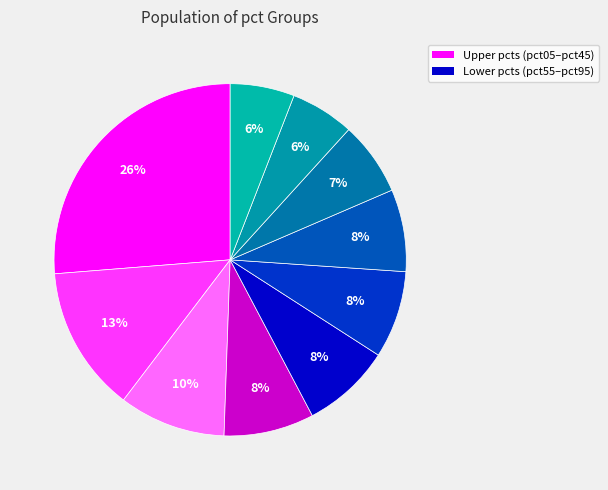

Count the number of slices in the pie.

10